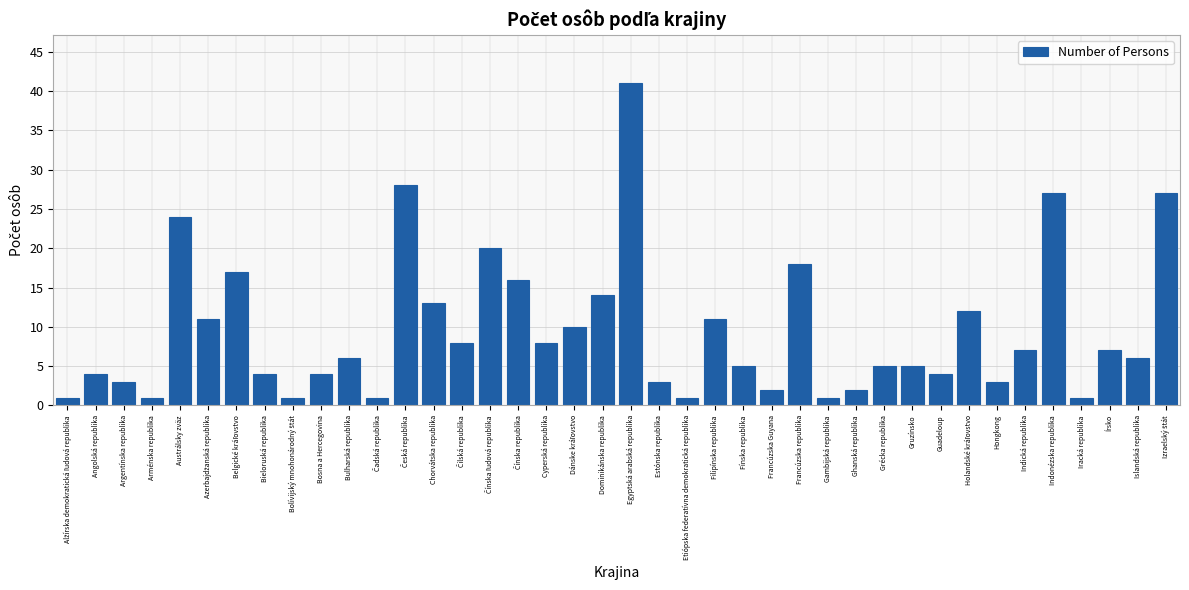

Are the bars horizontal?

No